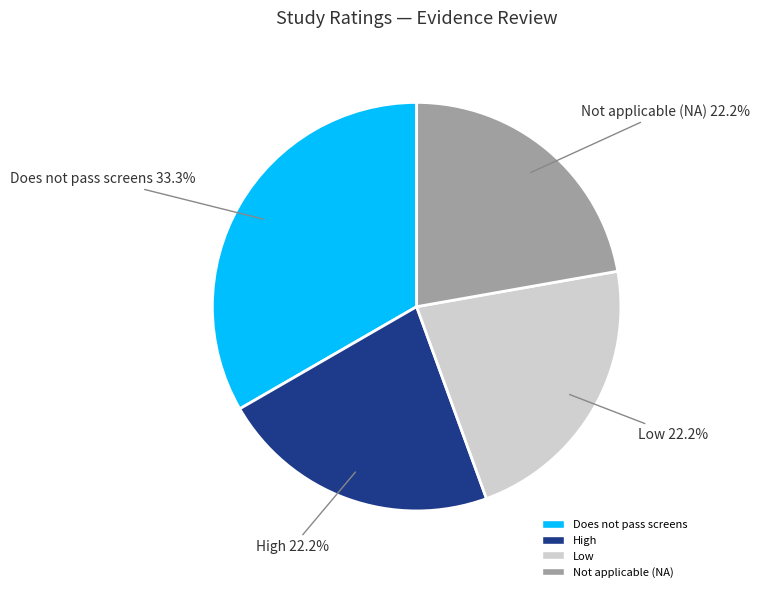

Is there any slice that represents more than half of the pie?

No